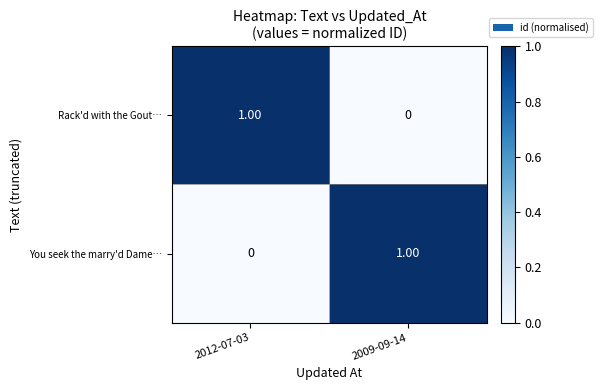

At 2009-09-14, list the series in order from largest to smallest.

You seek the marry'd Dame…, Rack'd with the Gout…